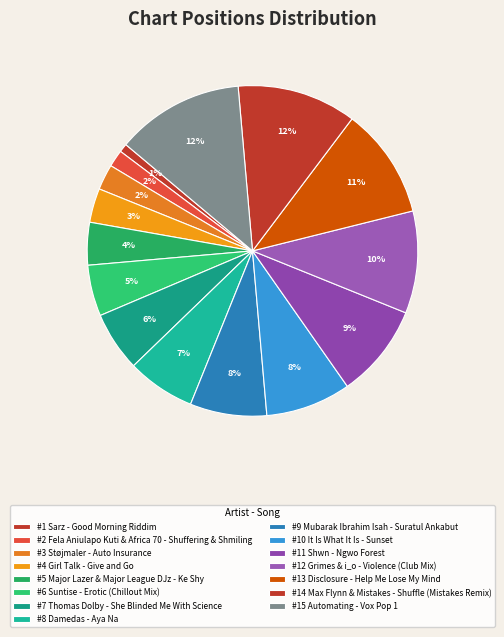

What is the largest slice in the pie chart?

Automating - Vox Pop 1